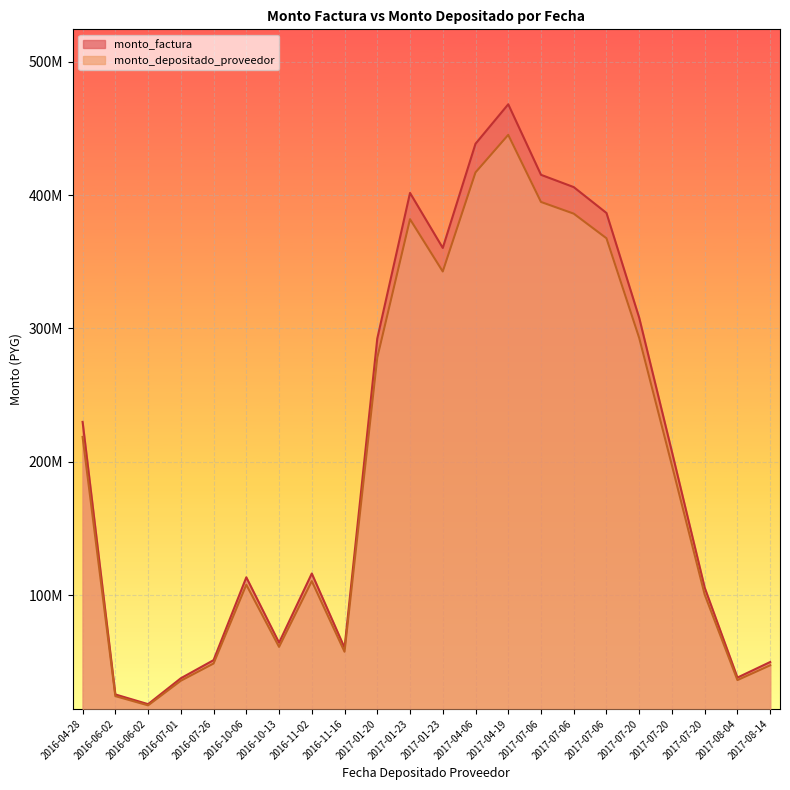

True or false: monto_depositado_proveedor and monto_factura intersect in this chart.

False